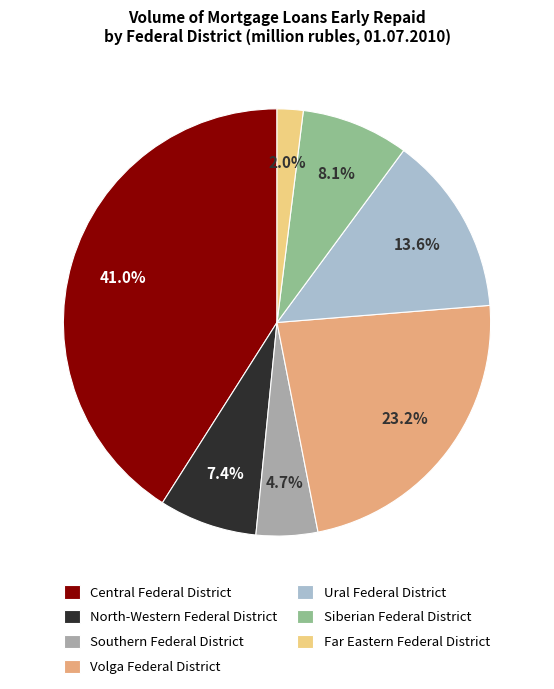

Rank the categories by value from highest to lowest.

Central Federal District, Volga Federal District, Ural Federal District, Siberian Federal District, North-Western Federal District, Southern Federal District, Far Eastern Federal District